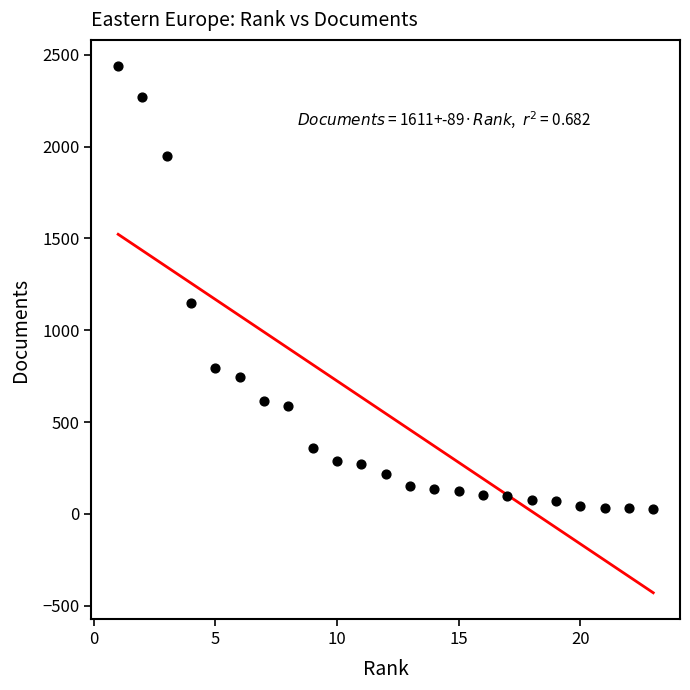

What is the range of Y values (max minus min)?

2414